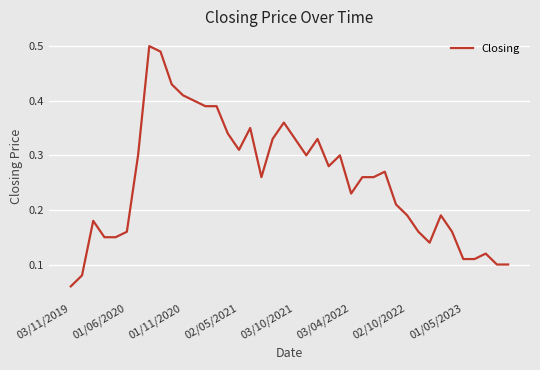

What is the difference between the maximum and minimum values?

0.4